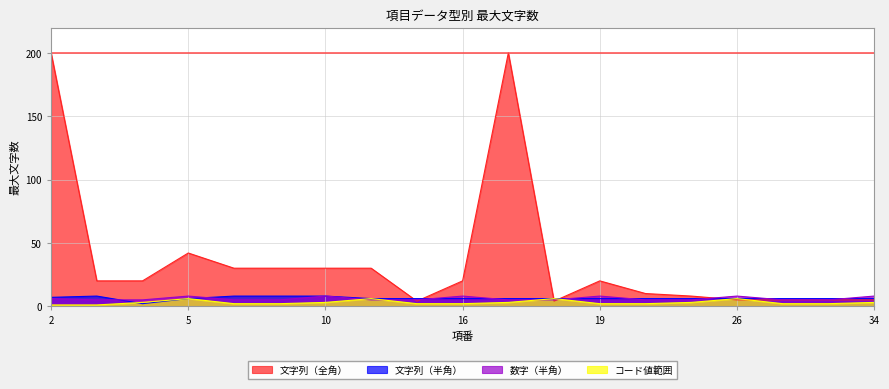

True or false: コード値範囲 and 文字列（半角） cross at least once.

True